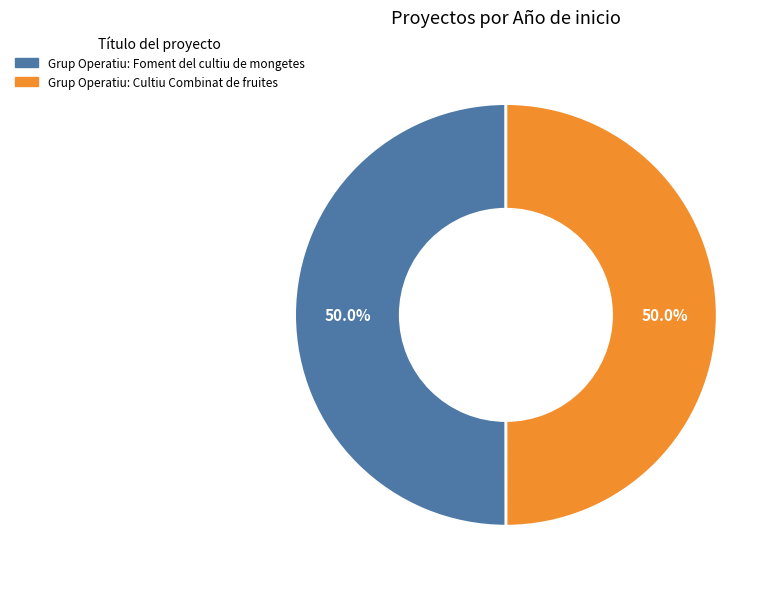

How many segments does this pie chart have?

2